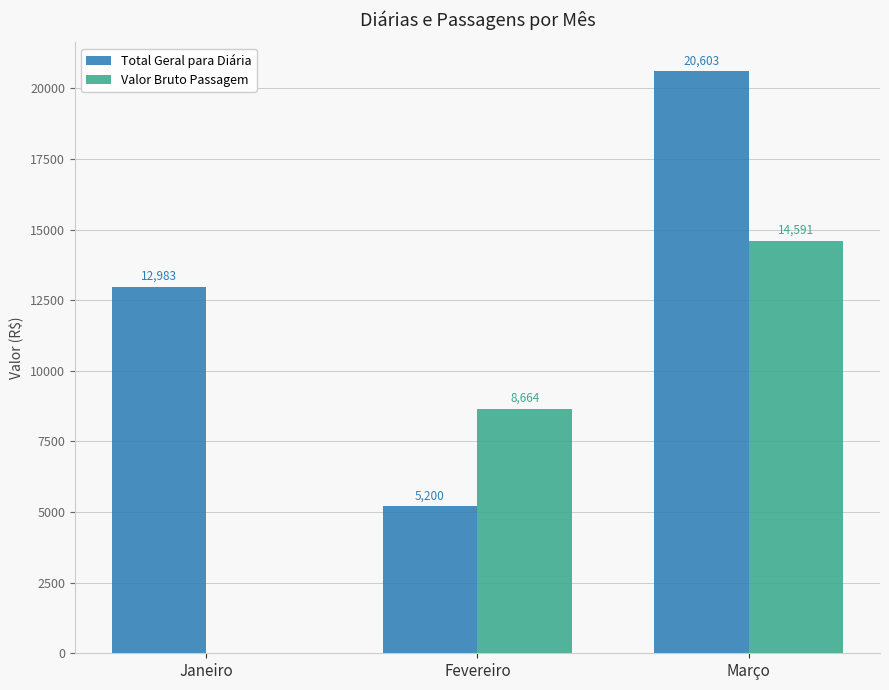

Which series has the largest range (max minus min)?

Total Geral para Diária